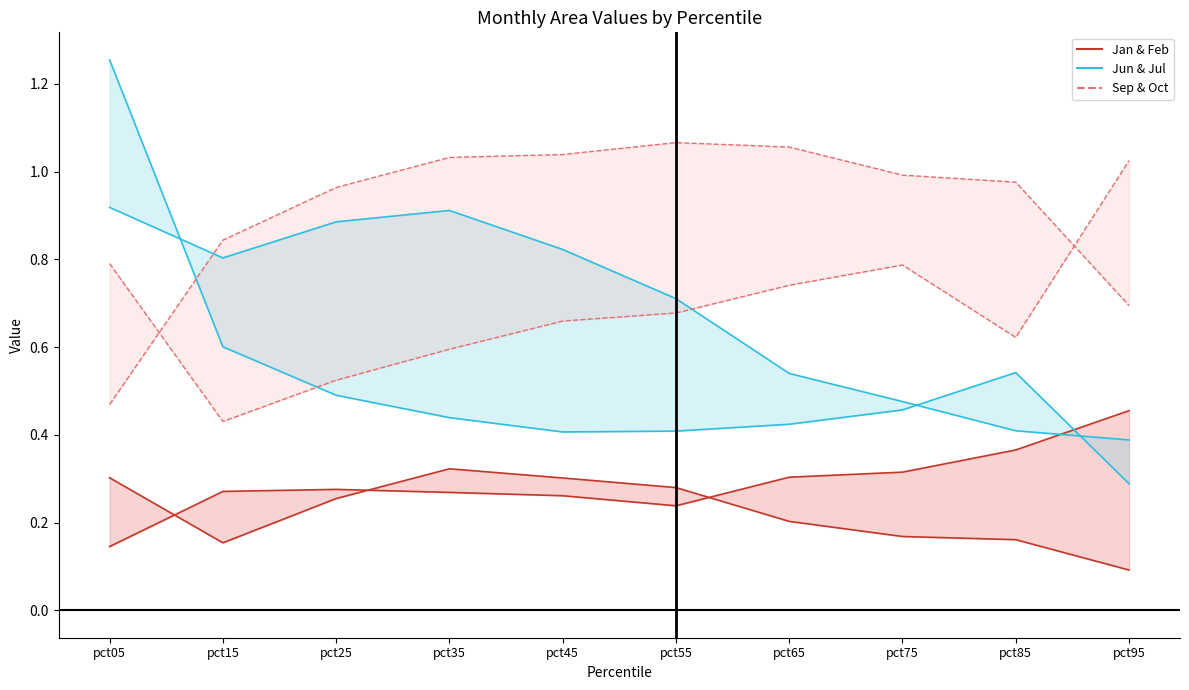

What is the maximum value for Jan & Feb (upper)?

0.5